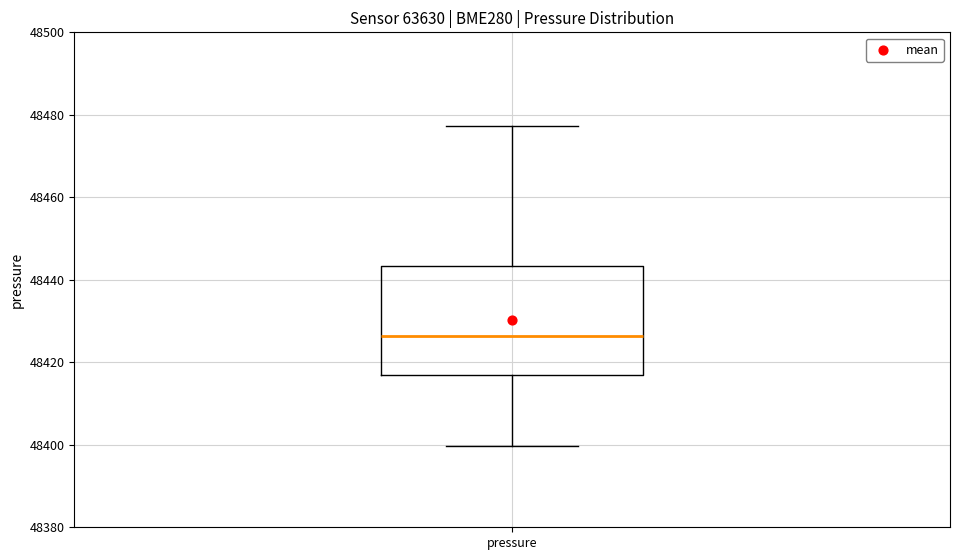

Where does the lower whisker of the box for pressure end on the y-axis? The values are not printed on the chart, so give them approximately, as read against the axis.

48400